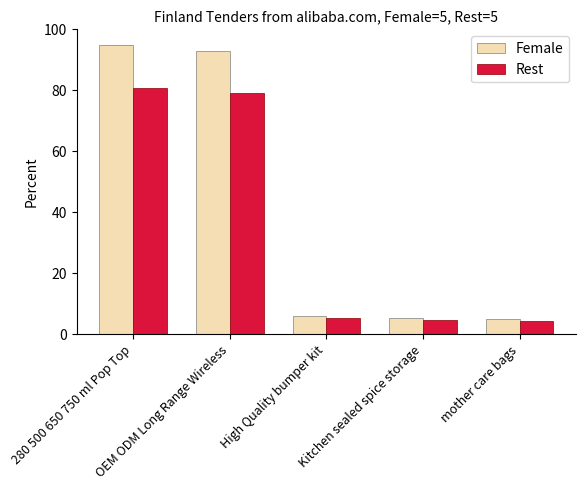

The value of Female at 280 500 650 750 ml Pop Top is 95.0. True or false?

True